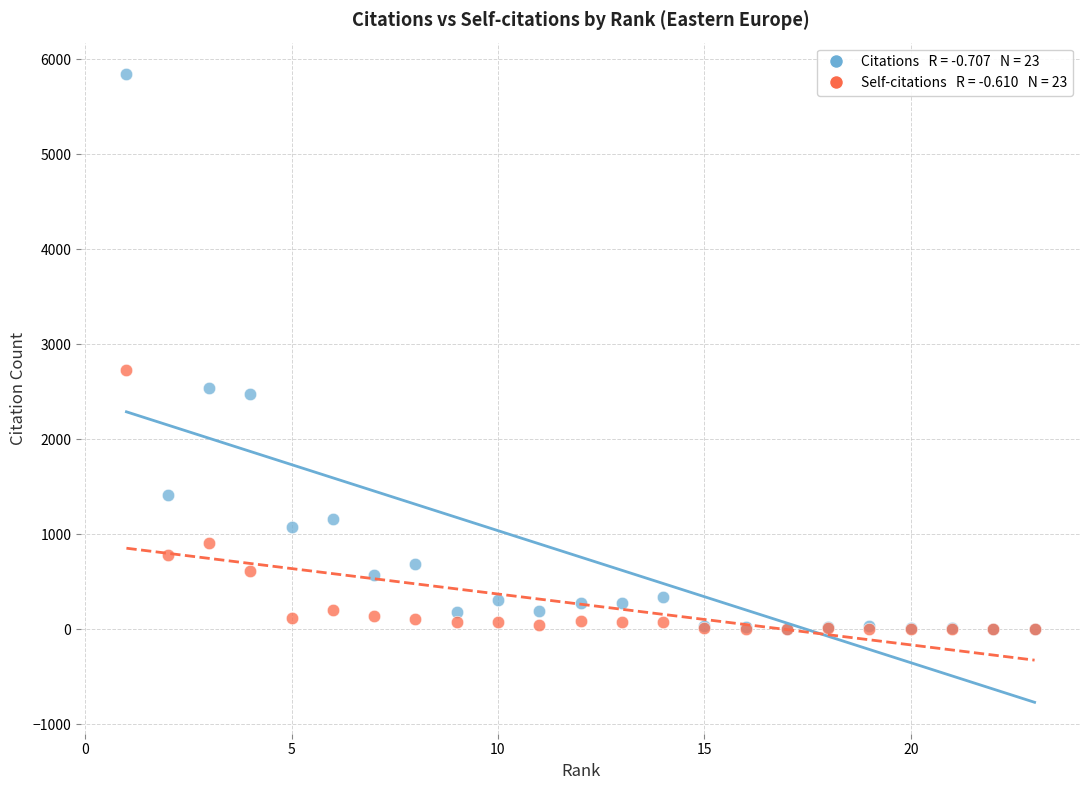

Across all series, what Y value is closest to 2922?

2733